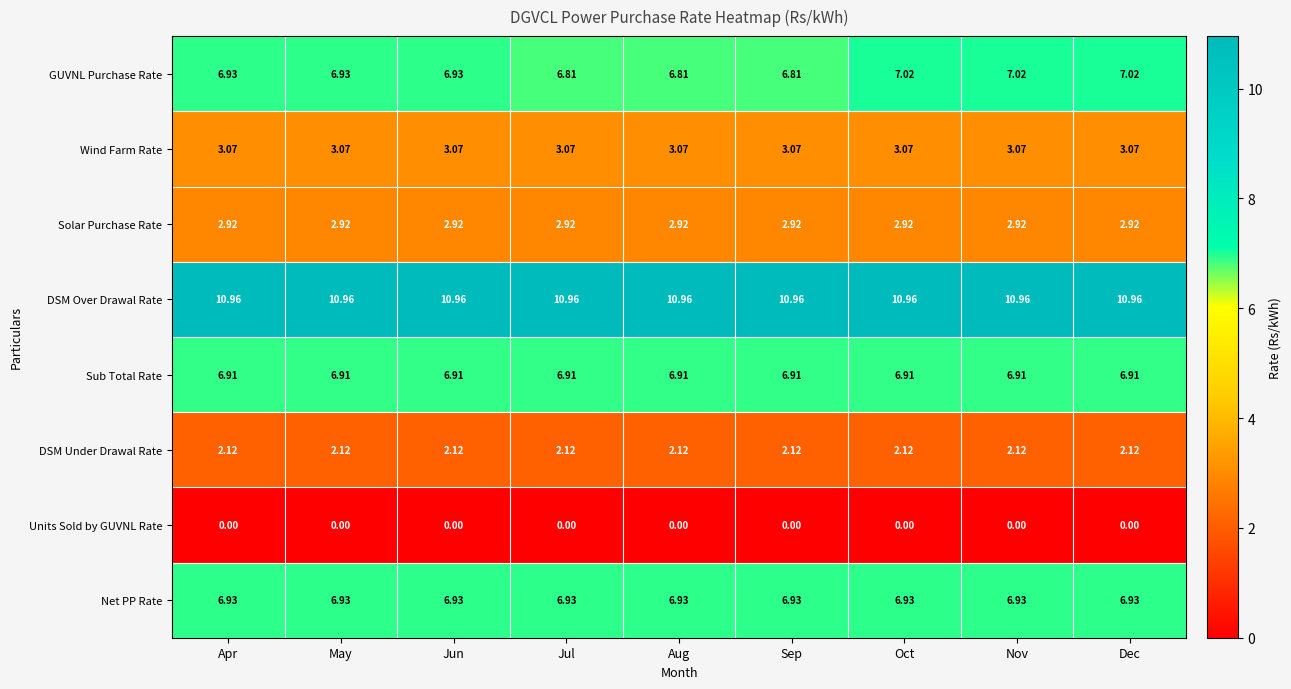

Rank the series at Nov from highest to lowest value.

DSM Over Drawal Rate, GUVNL Purchase Rate, Net PP Rate, Sub Total Rate, Wind Farm Rate, Solar Purchase Rate, DSM Under Drawal Rate, Units Sold by GUVNL Rate